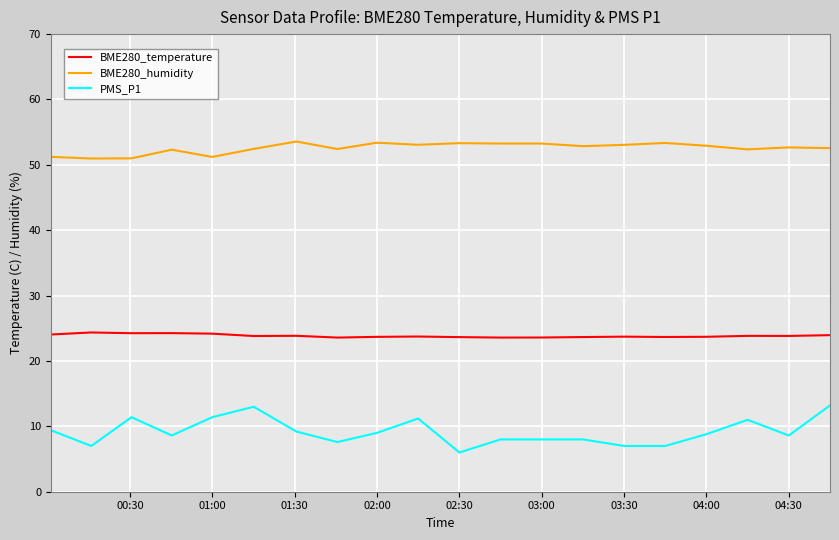

At how many categories does at least one series exceed 29?

20